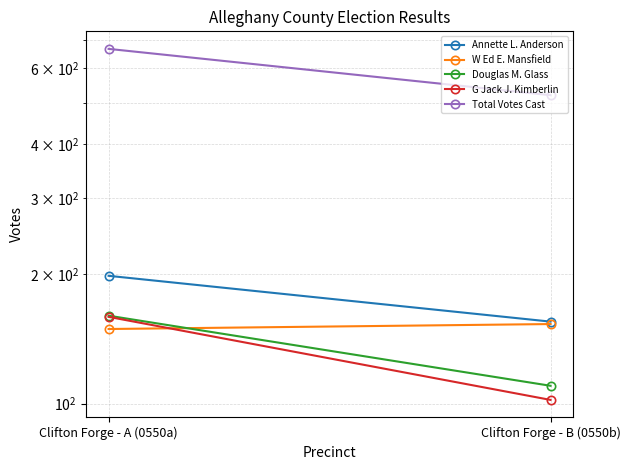

What is the label of the 2nd point from the left?

Clifton Forge - B (0550b)